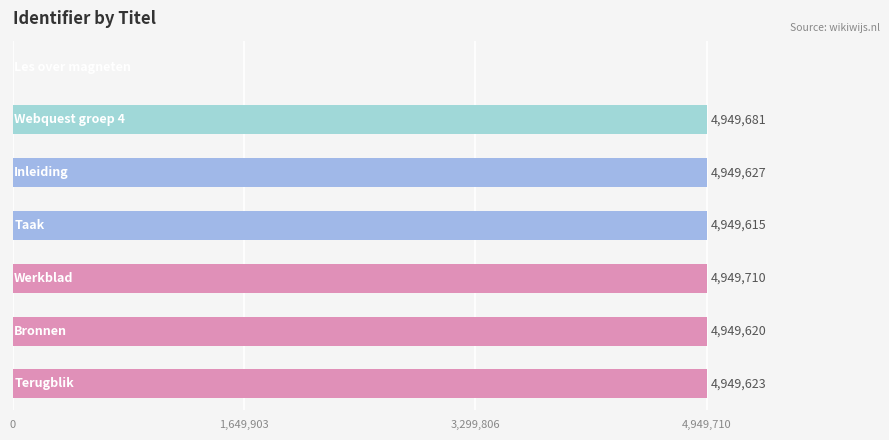

What is the sum of all values?

29697876